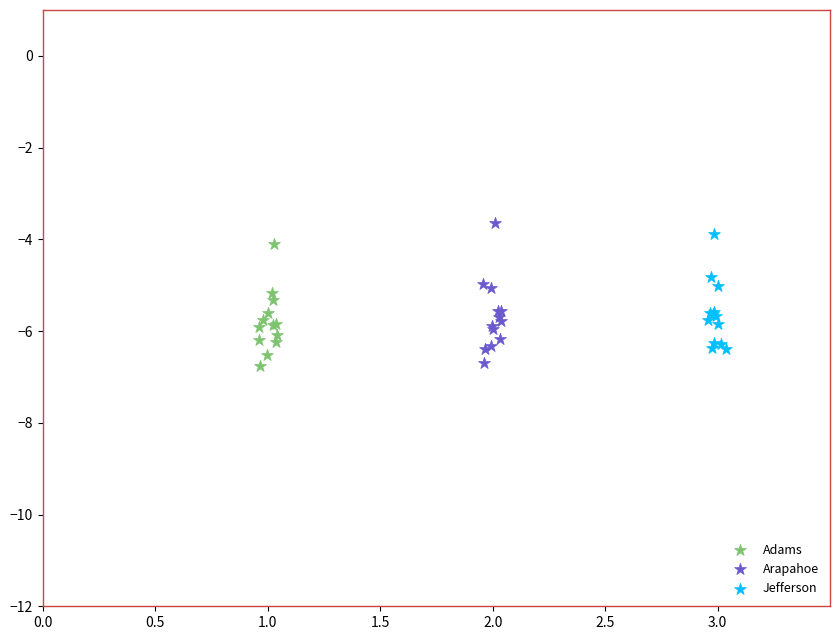

What are all the series names shown in the legend?

Adams, Arapahoe, Jefferson